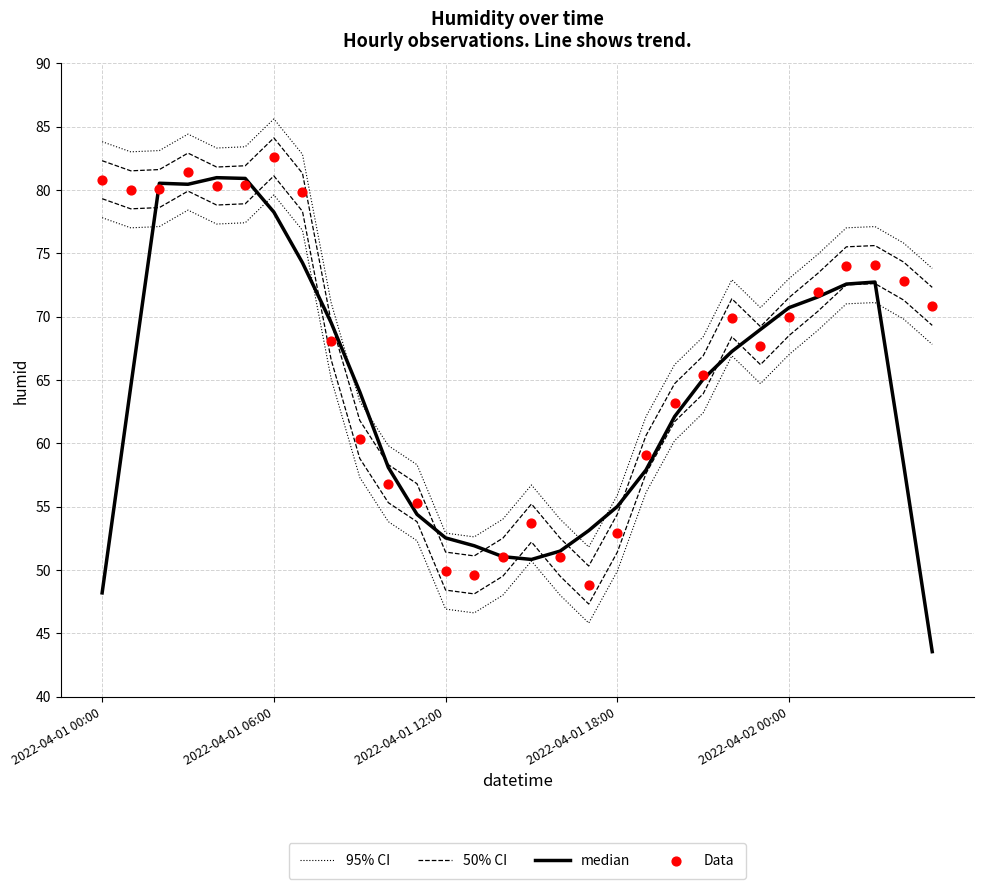

At which category is the sum across all series the highest?

2022-04-01 06:00